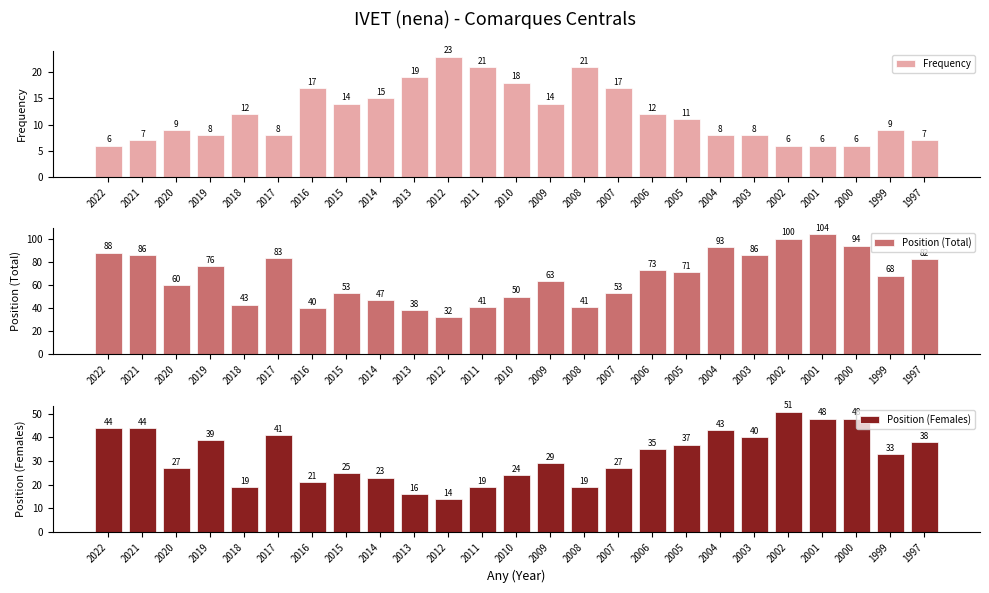

Reading left to right, extract all data points from this chart.

Frequency: 6	7	9	8	12	8	17	14	15	19	23	21	18	14	21	17	12	11	8	8	6	6	6	9	7
Position (Total): 88	86	60	76	43	83	40	53	47	38	32	41	50	63	41	53	73	71	93	86	100	104	94	68	82
Position (Females): 44	44	27	39	19	41	21	25	23	16	14	19	24	29	19	27	35	37	43	40	51	48	48	33	38